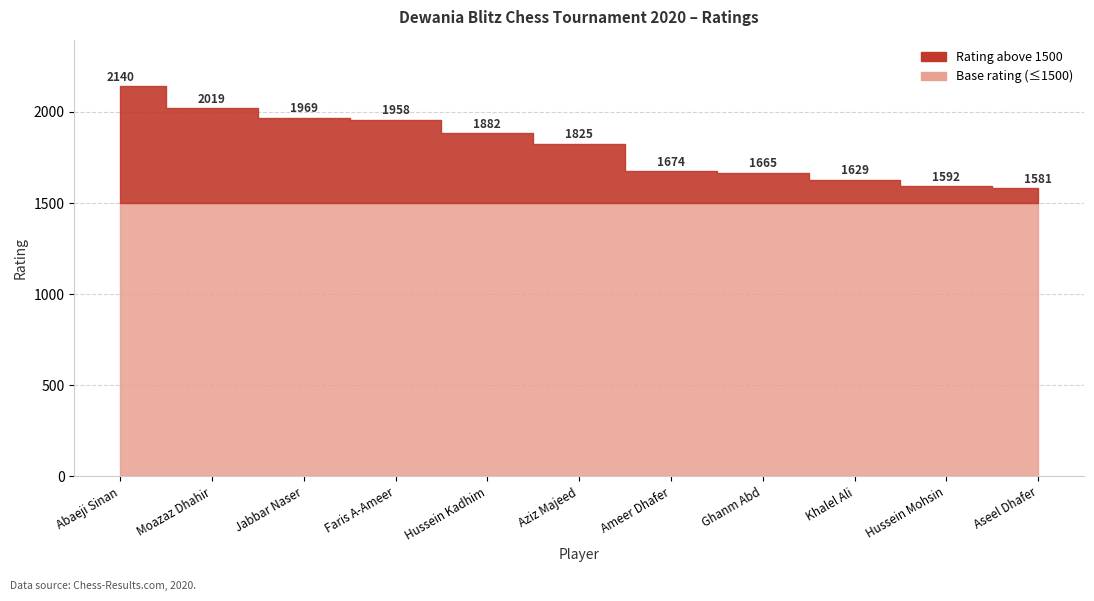

True or false: the data shows 1674 at Ameer Dhafer.

True